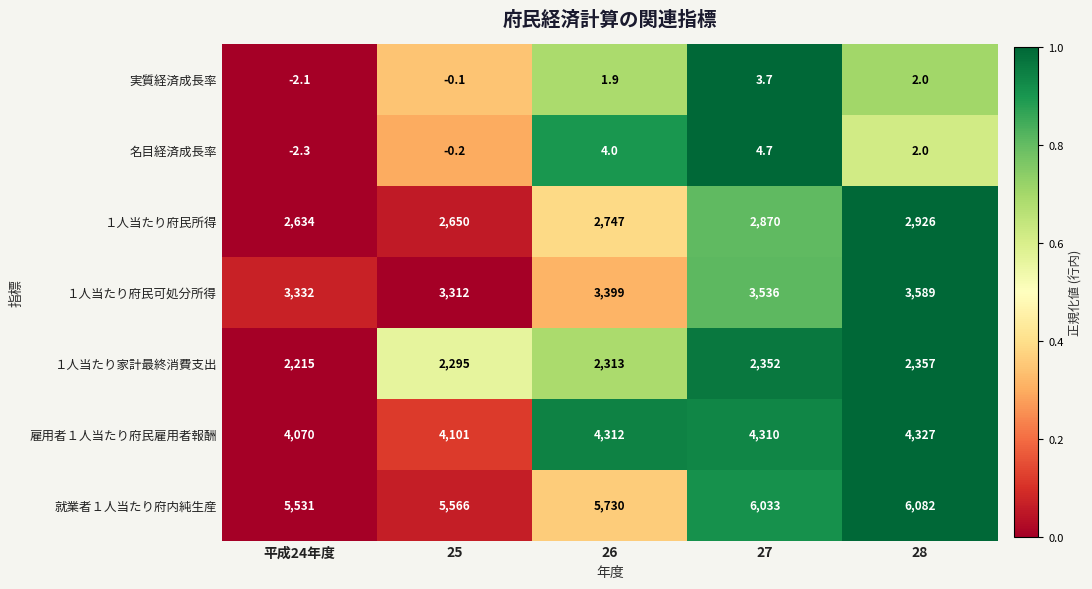

What is the greatest value displayed?

6082.0